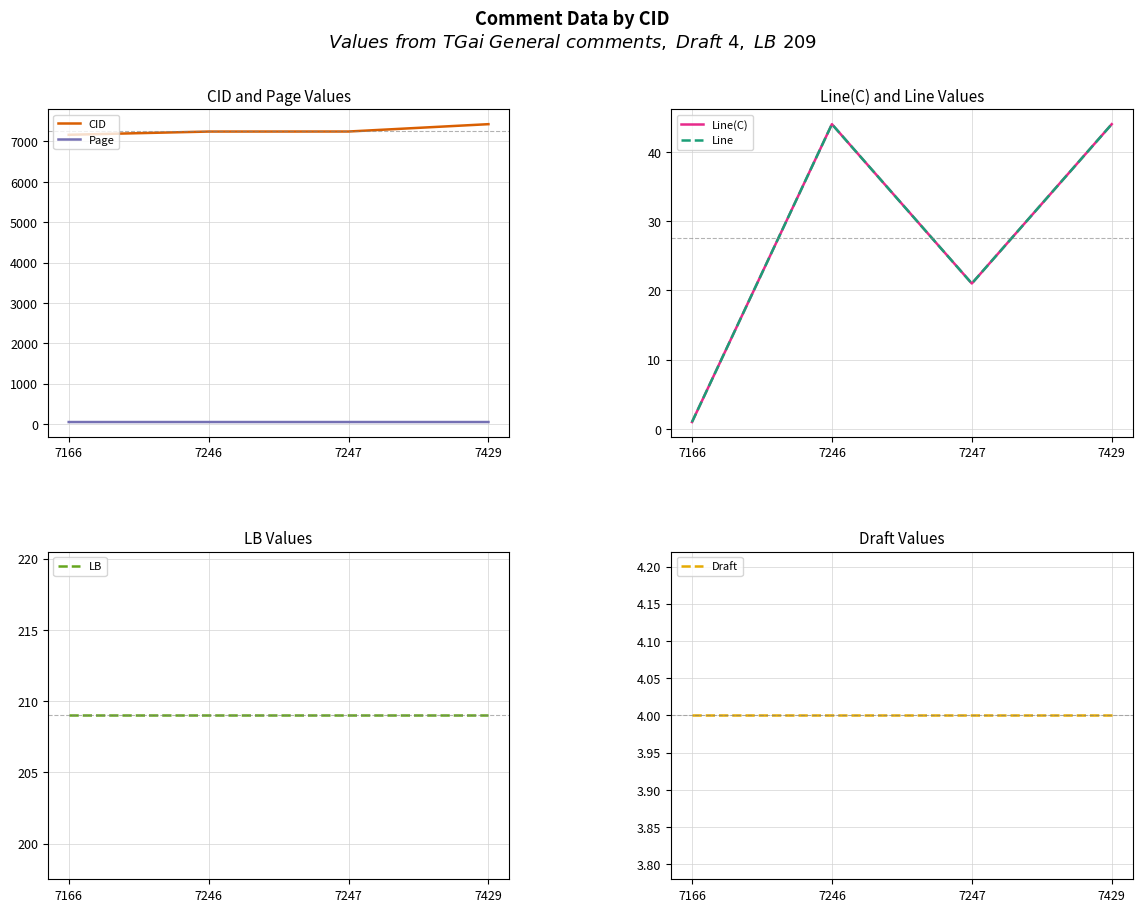

After their last crossing, which series has the higher values: Draft or Line?

Line